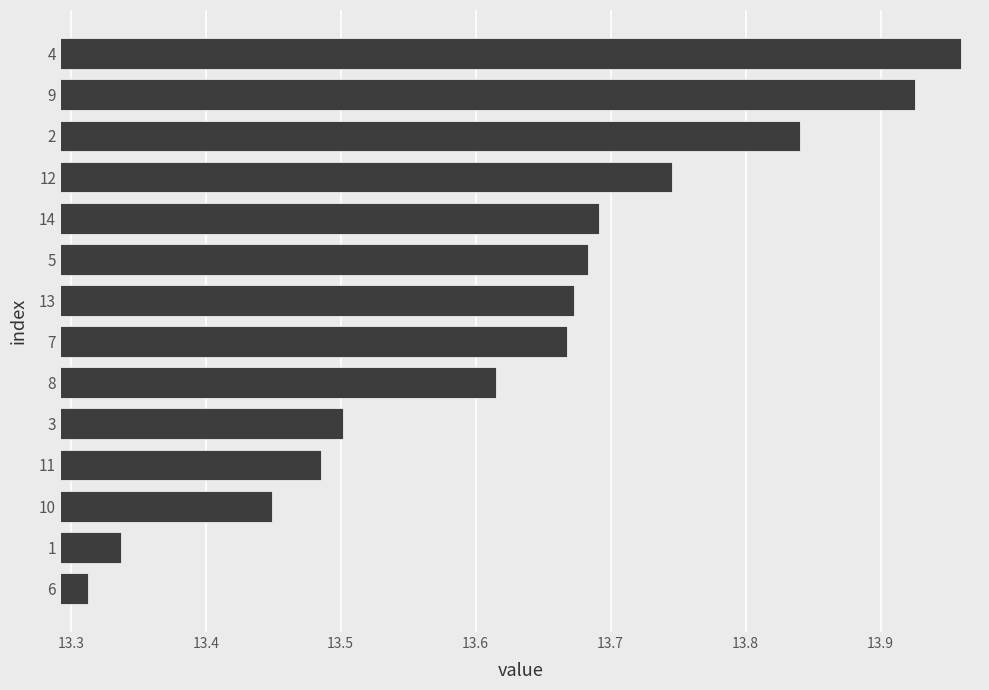

Between 11 and 10, which is larger?

11